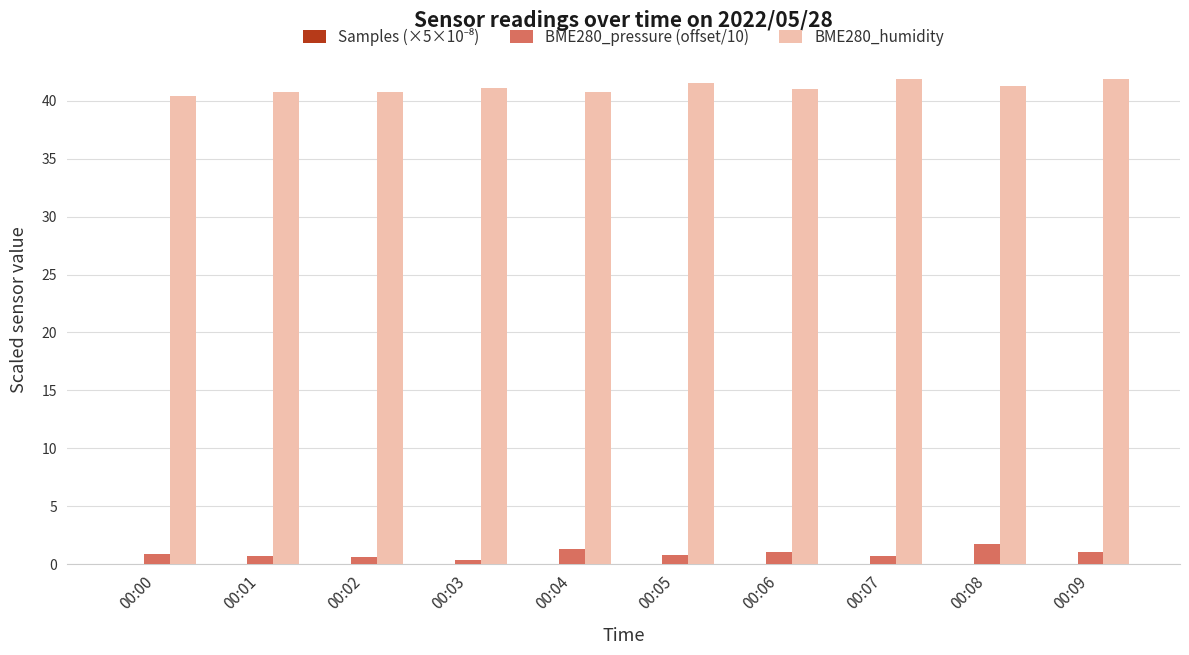

Which series has the largest total across all categories?

BME280_humidity